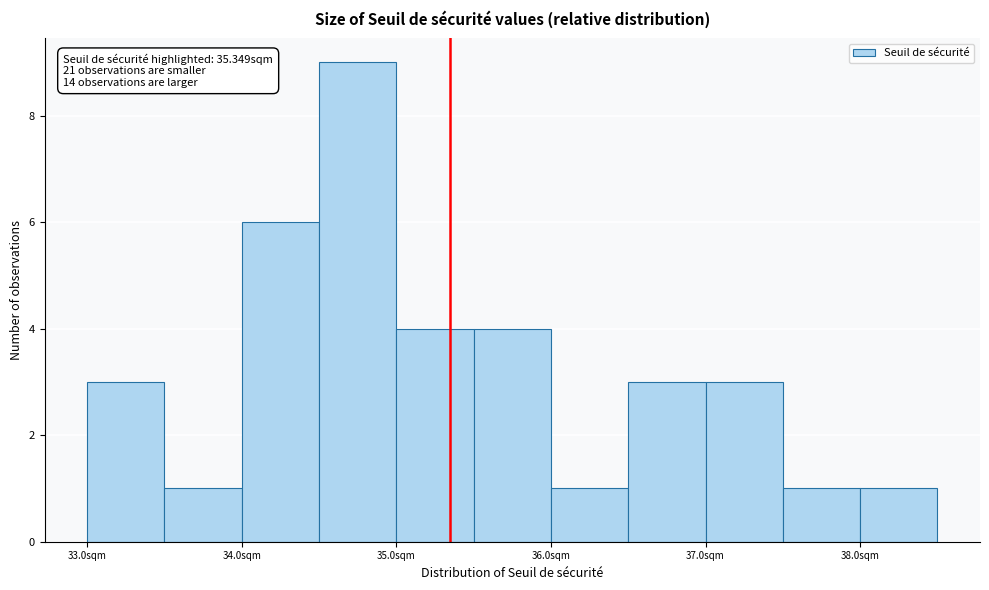

Over which range of the x-axis is the bar tallest?

34.5 to 35.0